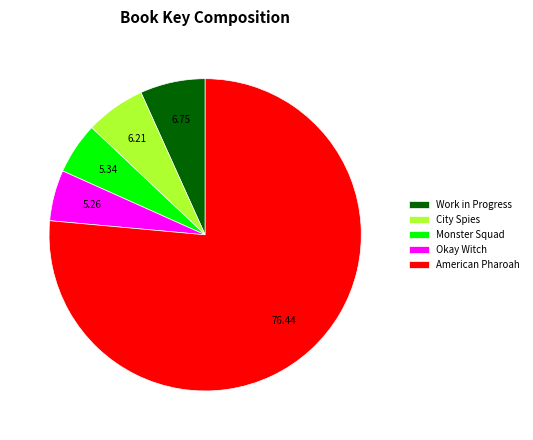

Which category has the biggest portion of the pie?

American Pharoah